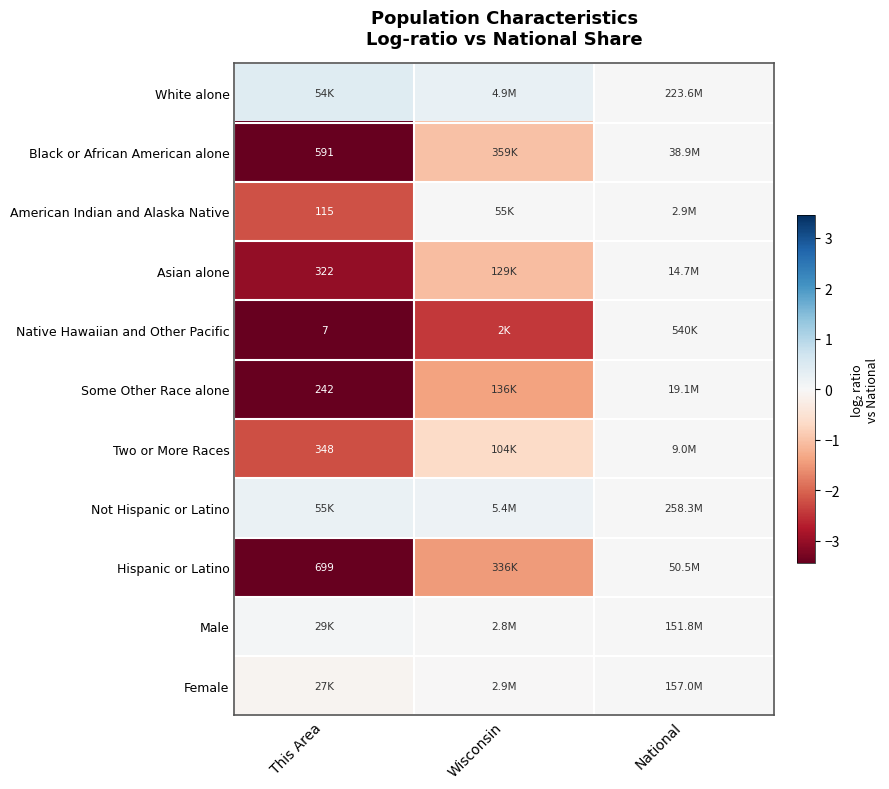

At which label does Hispanic or Latino first exceed -1?

National